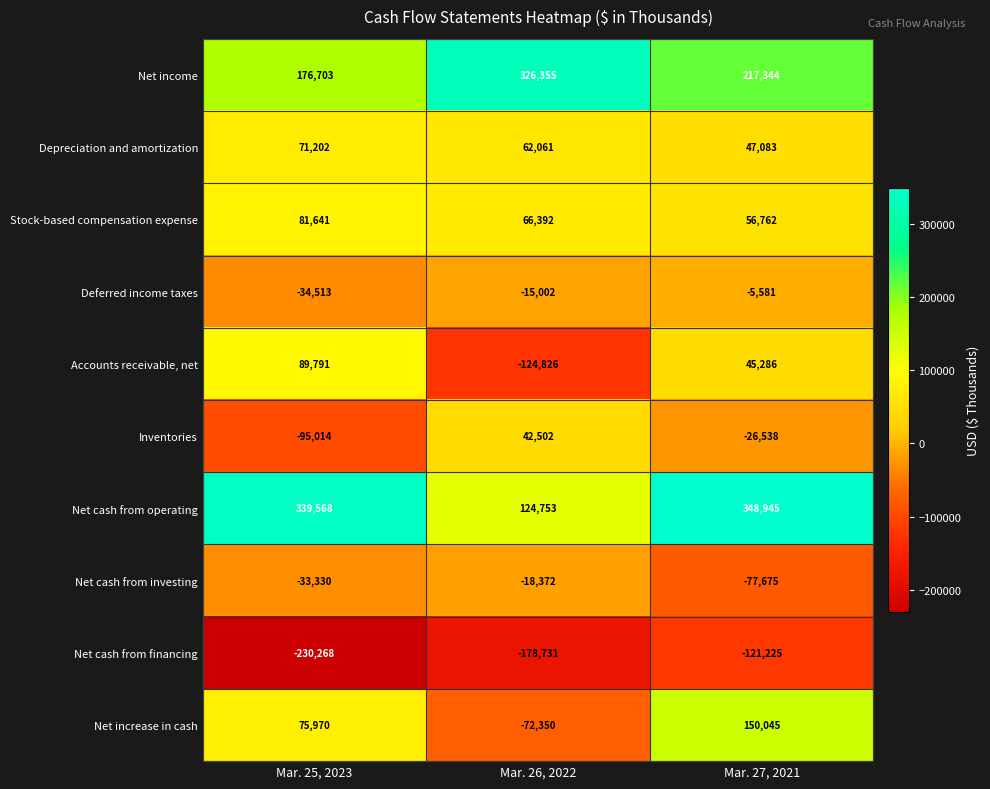

Where does the Inventories series first go above -26538?

Mar. 26, 2022